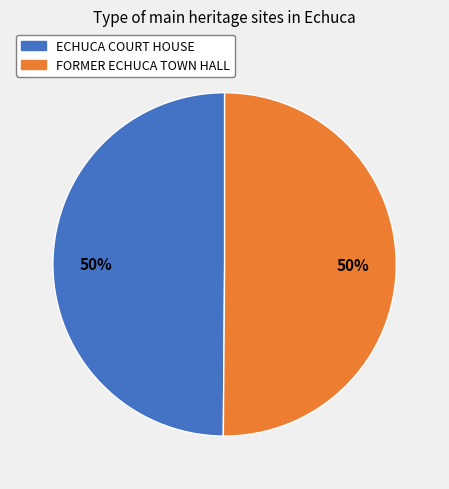

Is the sum of FORMER ECHUCA TOWN HALL and ECHUCA COURT HOUSE greater than half?

Yes